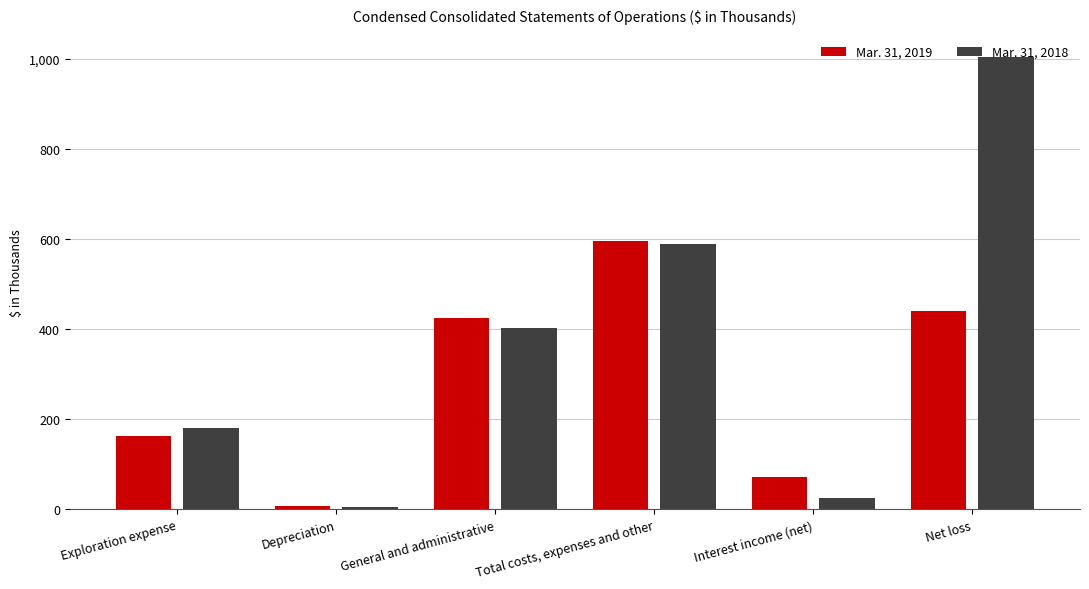

Count the number of data series in this chart.

2